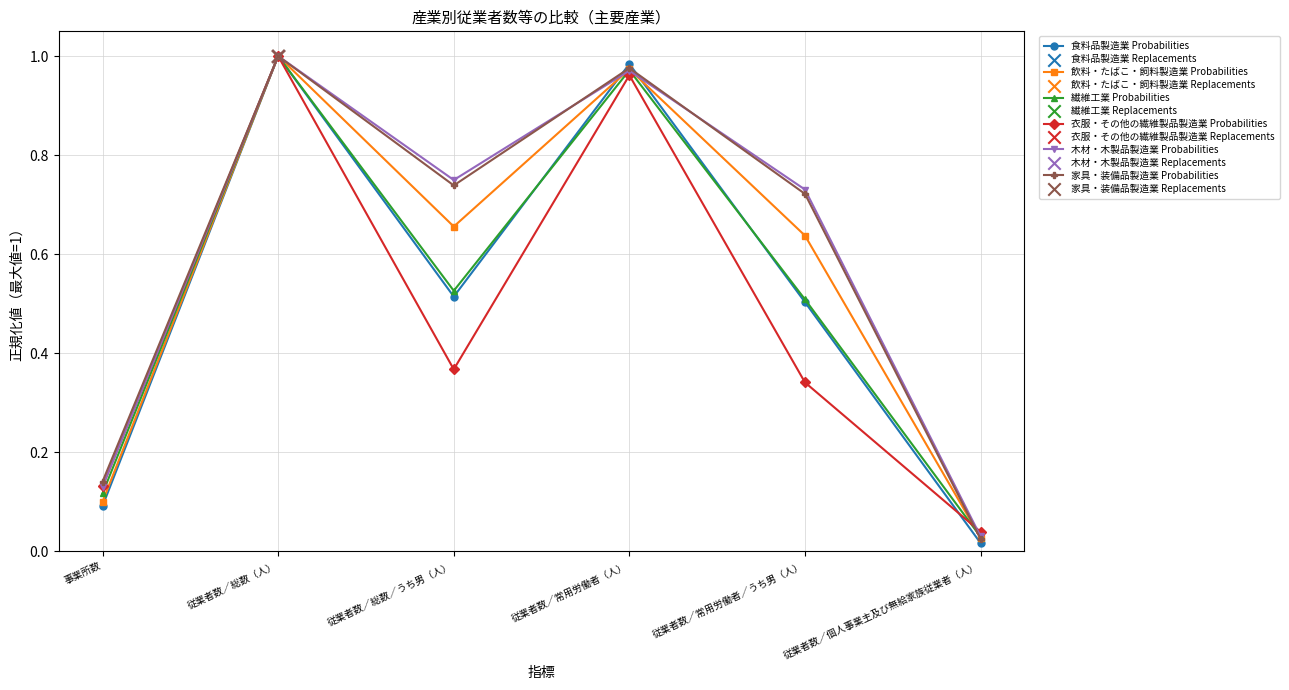

Which series has the widest spread of values?

食料品製造業 Probabilities